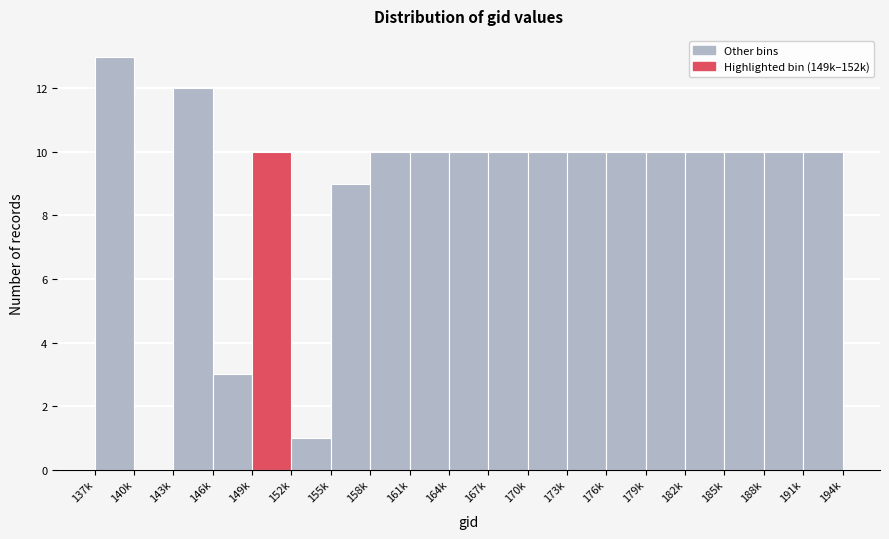

Reading right to left, list all the values displayed in this chart.

191k=10	188k=10	185k=10	182k=10	179k=10	176k=10	173k=10	170k=10	167k=10	164k=10	161k=10	158k=10	155k=9	152k=1	149k=10	146k=3	143k=12	140k=0	137k=13